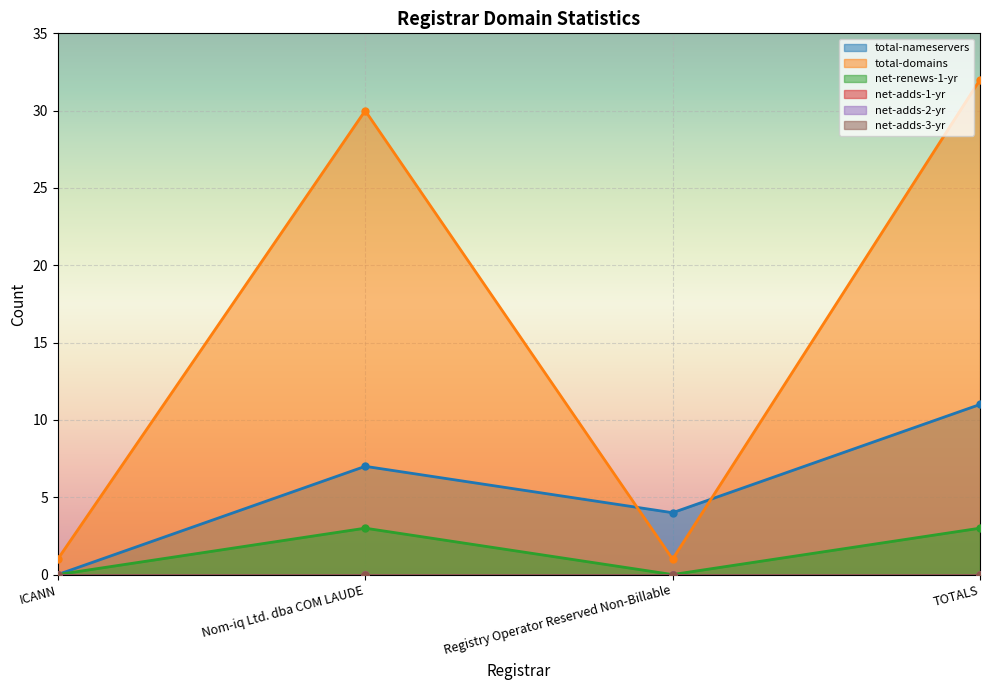

What is the average value of the total-nameservers series?

6